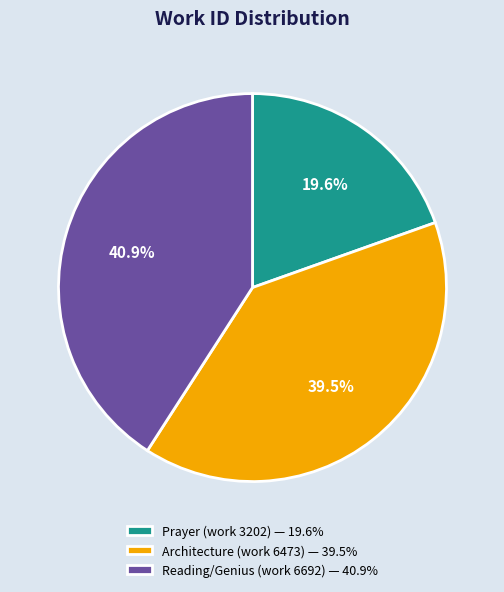

How many segments does this pie chart have?

3